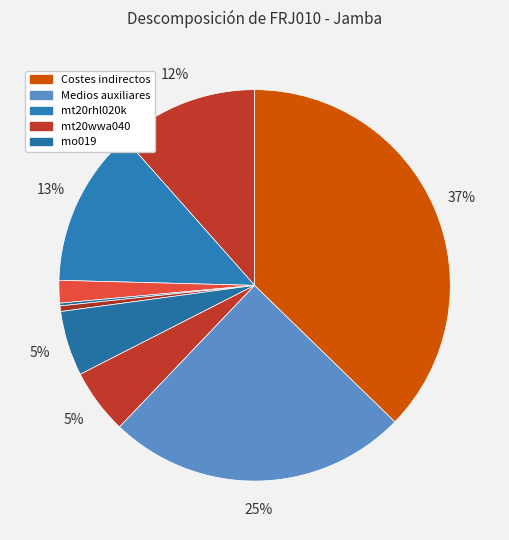

Is there a majority slice in this chart?

No